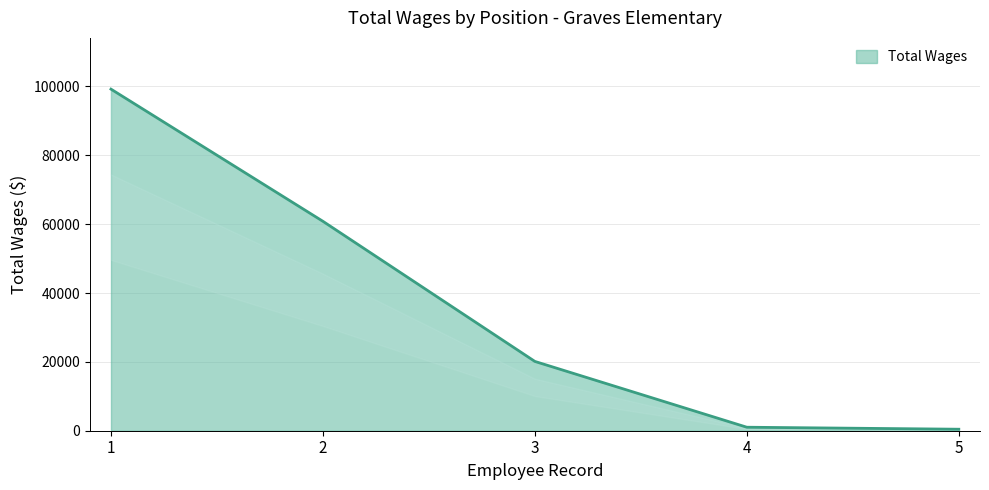

The value of Total Wages at 2 is 41114. True or false?

False